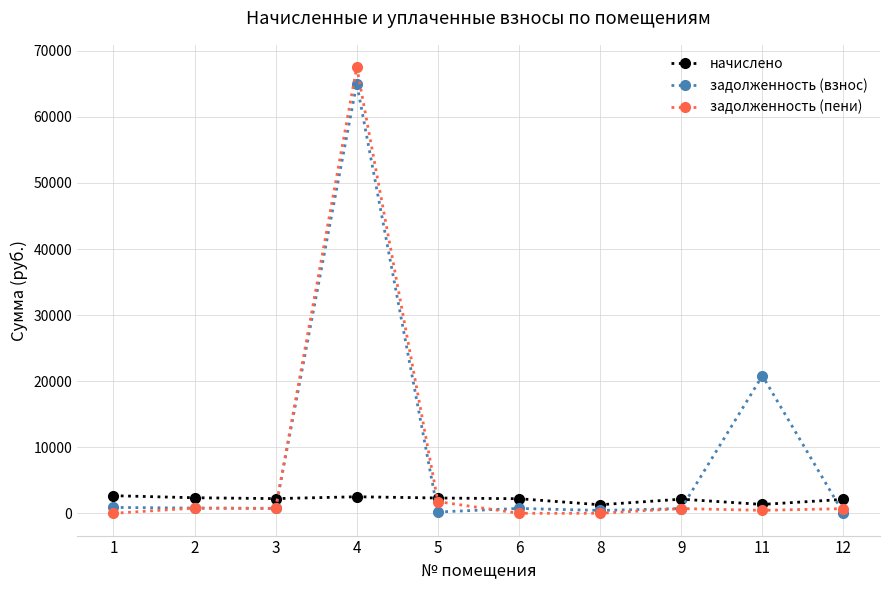

What is the value of the задолженность (взнос) point at the 4th from the left?

65025.9